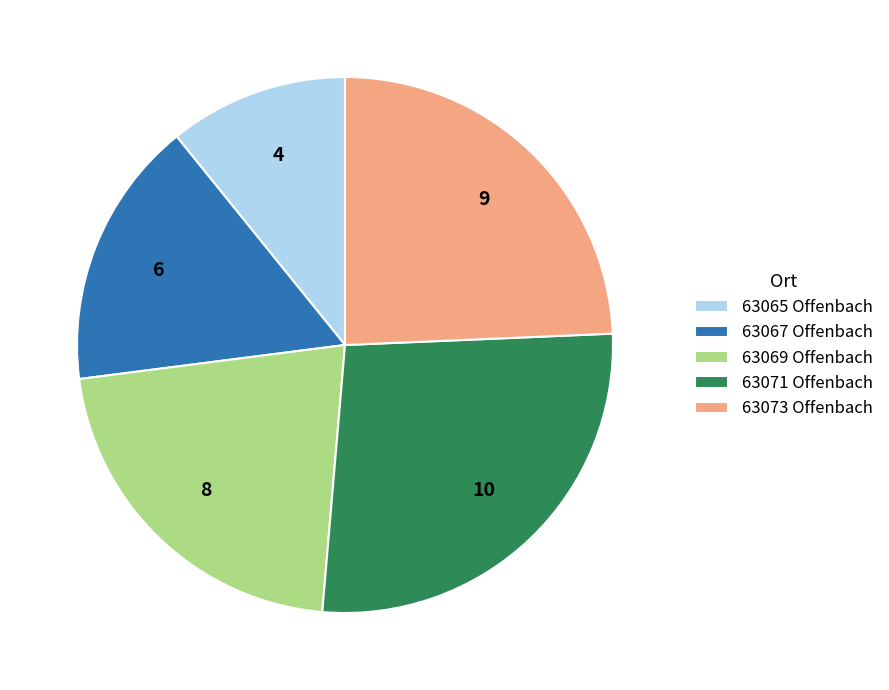

Is the sum of 63071 Offenbach and 63067 Offenbach greater than half?

No